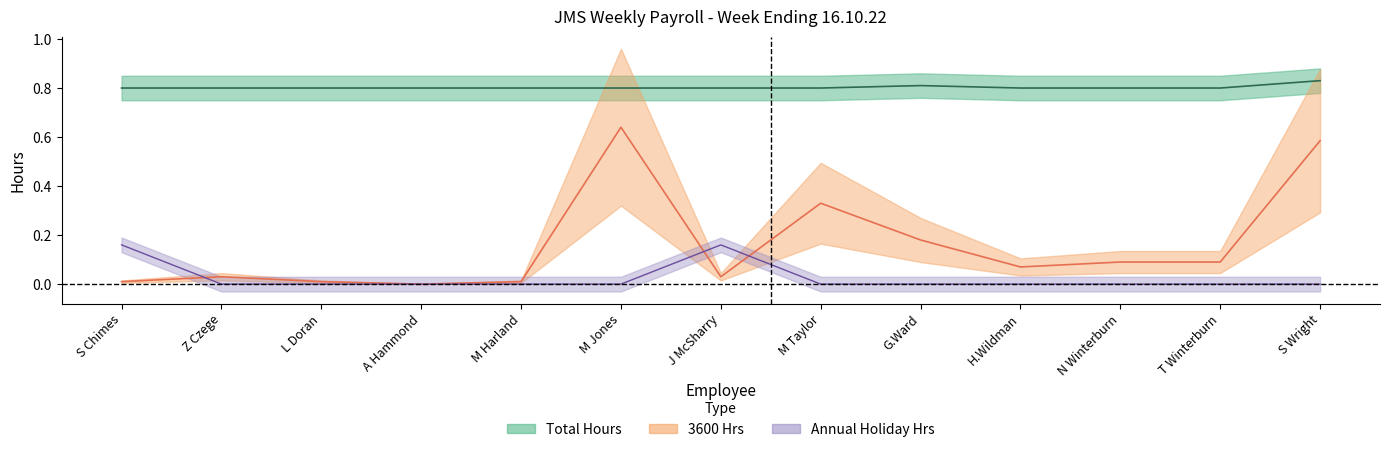

Rank the series by their maximum value, from lowest to highest.

Annual Holiday Hrs, 3600 Hrs, Total Hours